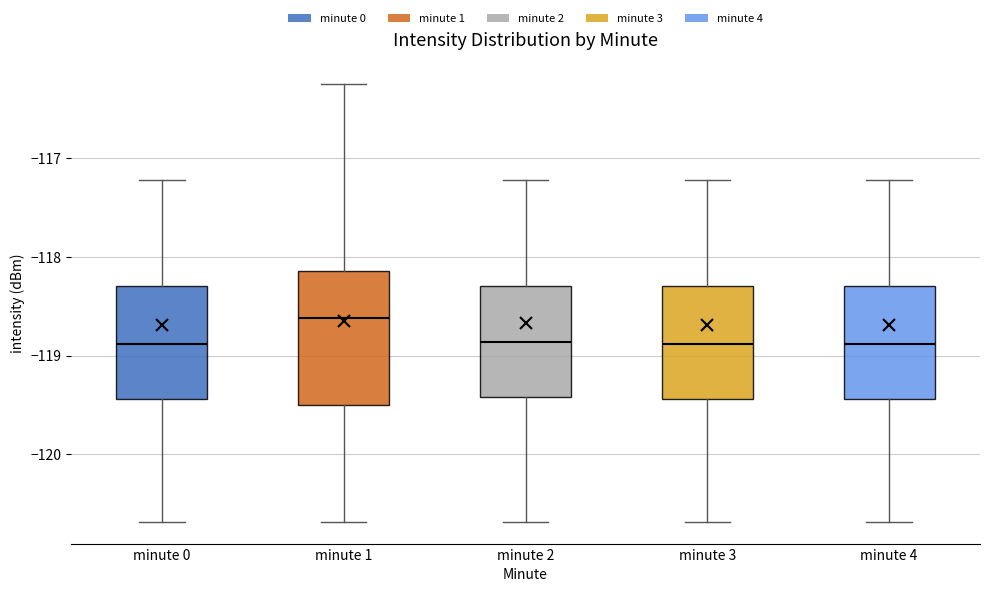

Where does the lower whisker of the box for minute 3 end on the y-axis? The values are not printed on the chart, so give them approximately, as read against the axis.

-120.7